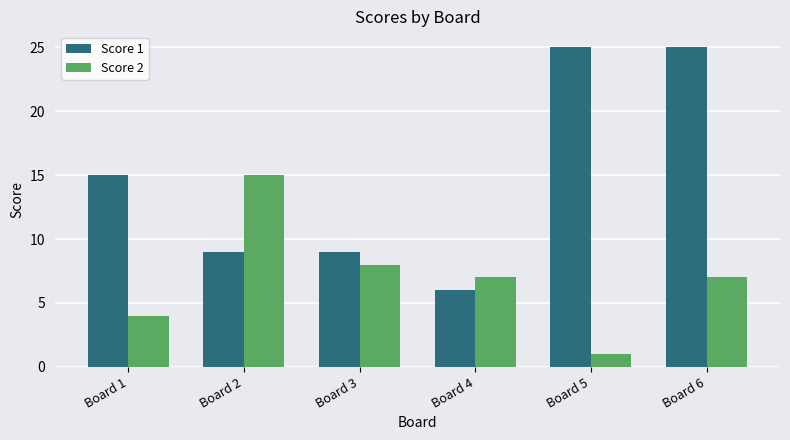

At which category is the sum across all series the highest?

Board 6